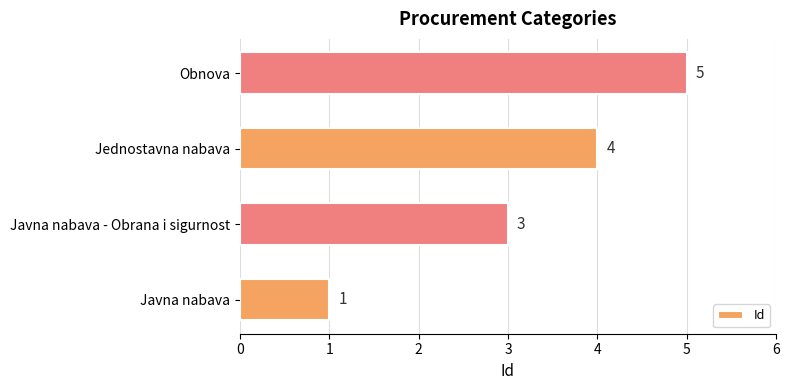

Reading bottom to top, list all the values displayed in this chart.

Javna nabava=1	Javna nabava - Obrana i sigurnost=3	Jednostavna nabava=4	Obnova=5